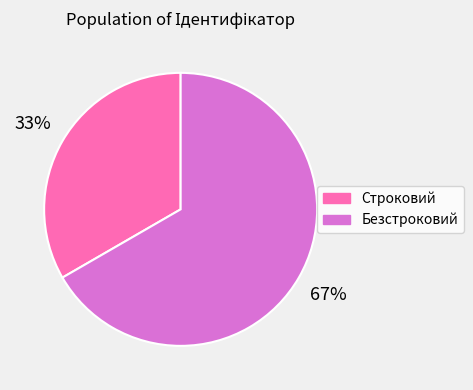

What is the smallest slice in the pie chart?

Строковий